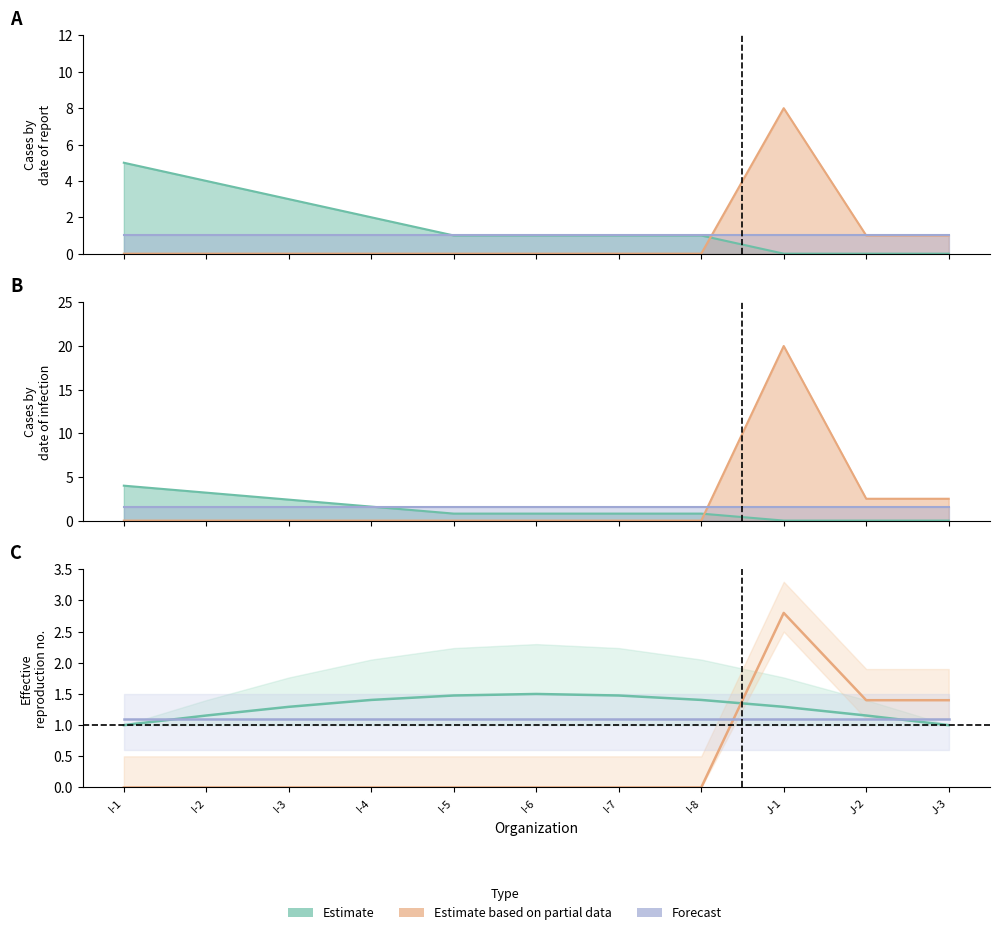

Which series has the largest range (max minus min)?

Estimate based on partial data